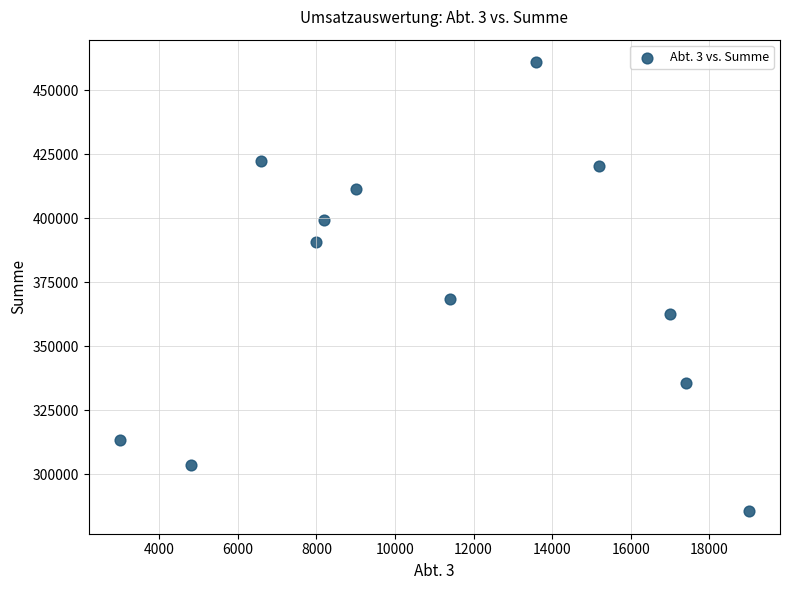

What Y value in the scatter plot is closest to 373250?

368500